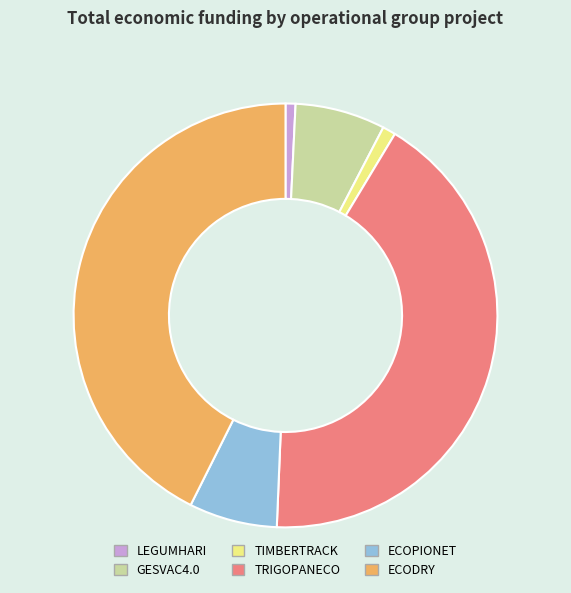

The GESVAC4.0 slice represents 21% of the pie. True or false?

False